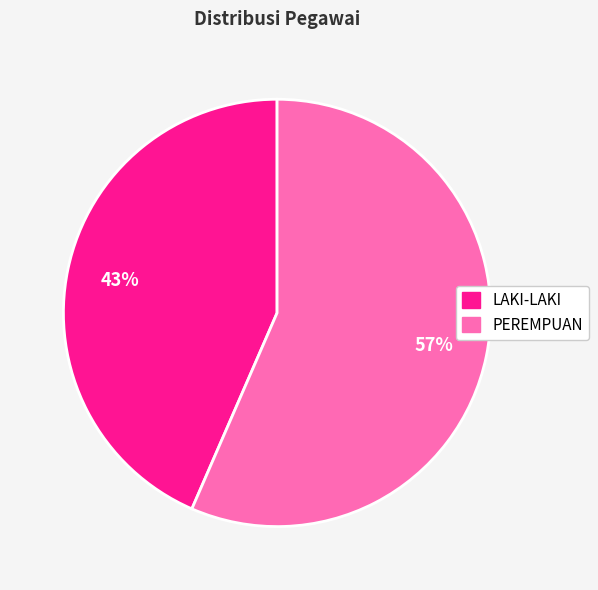

Does any single category account for the majority?

Yes